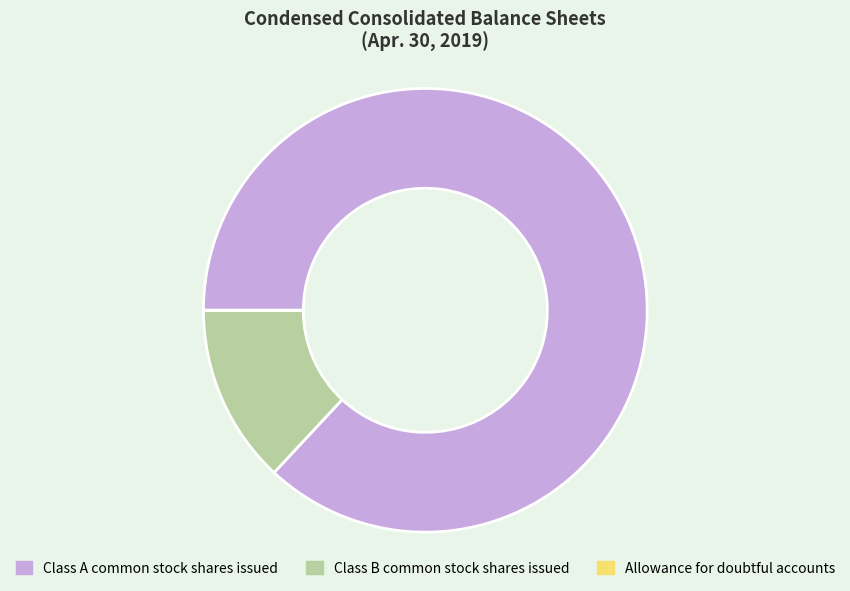

Which slice is the largest?

Class A common stock shares issued